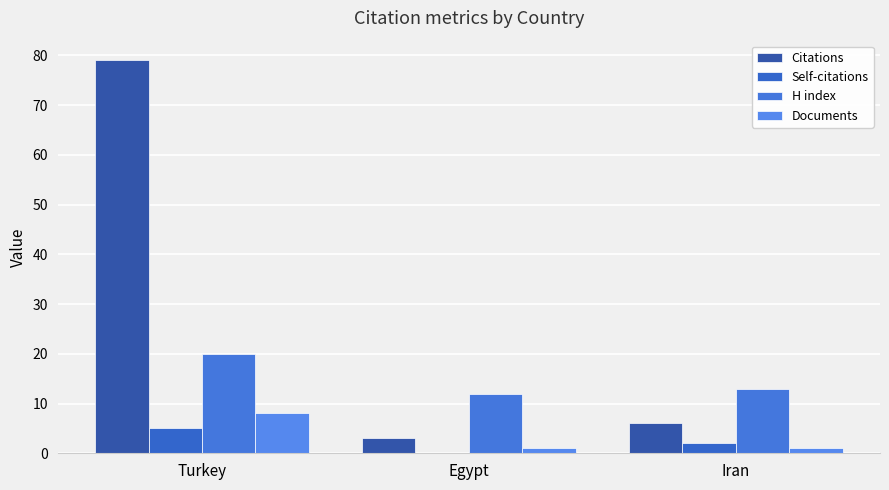

What are all the series names shown in the legend?

Citations, Self-citations, H index, Documents